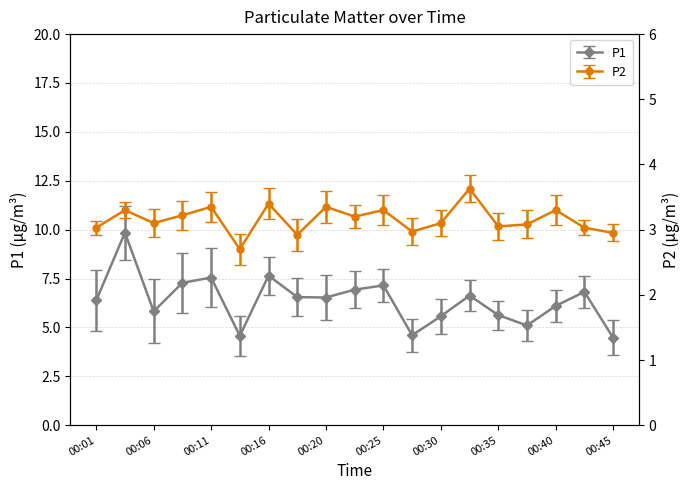

Where does the P1 series first go above 6?

00:01